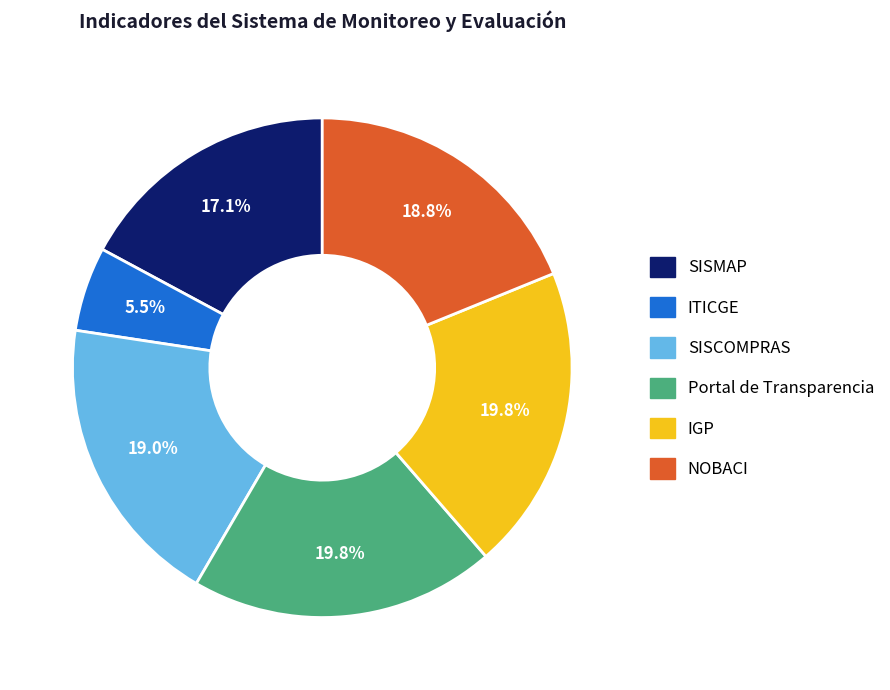

Which slice is the smallest?

ITICGE